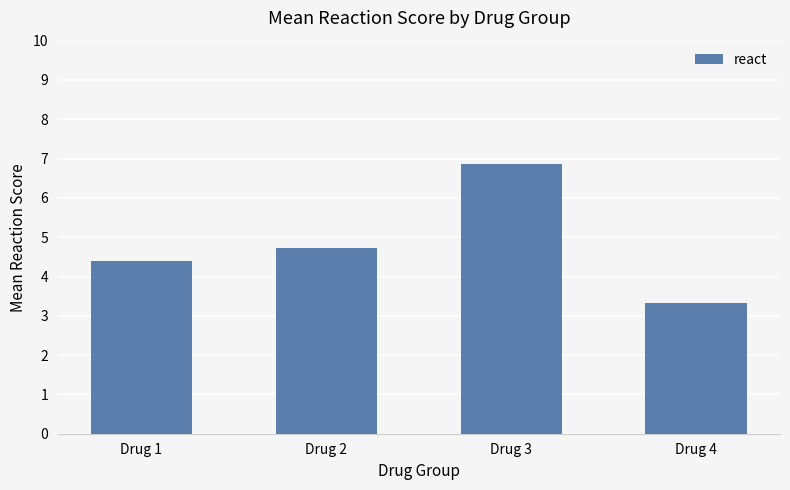

What is the sum of the values at Drug 4 and Drug 2?

8.0